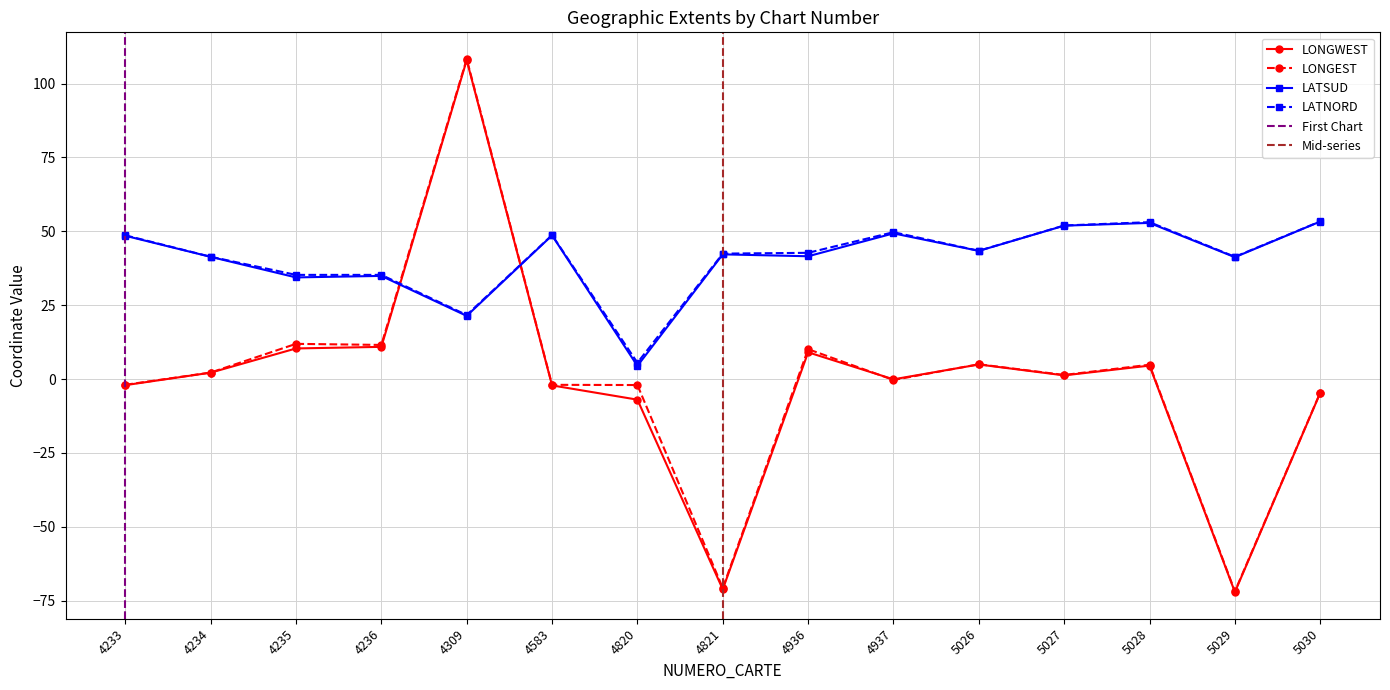

What is the highest value of the LONGWEST series?

107.9